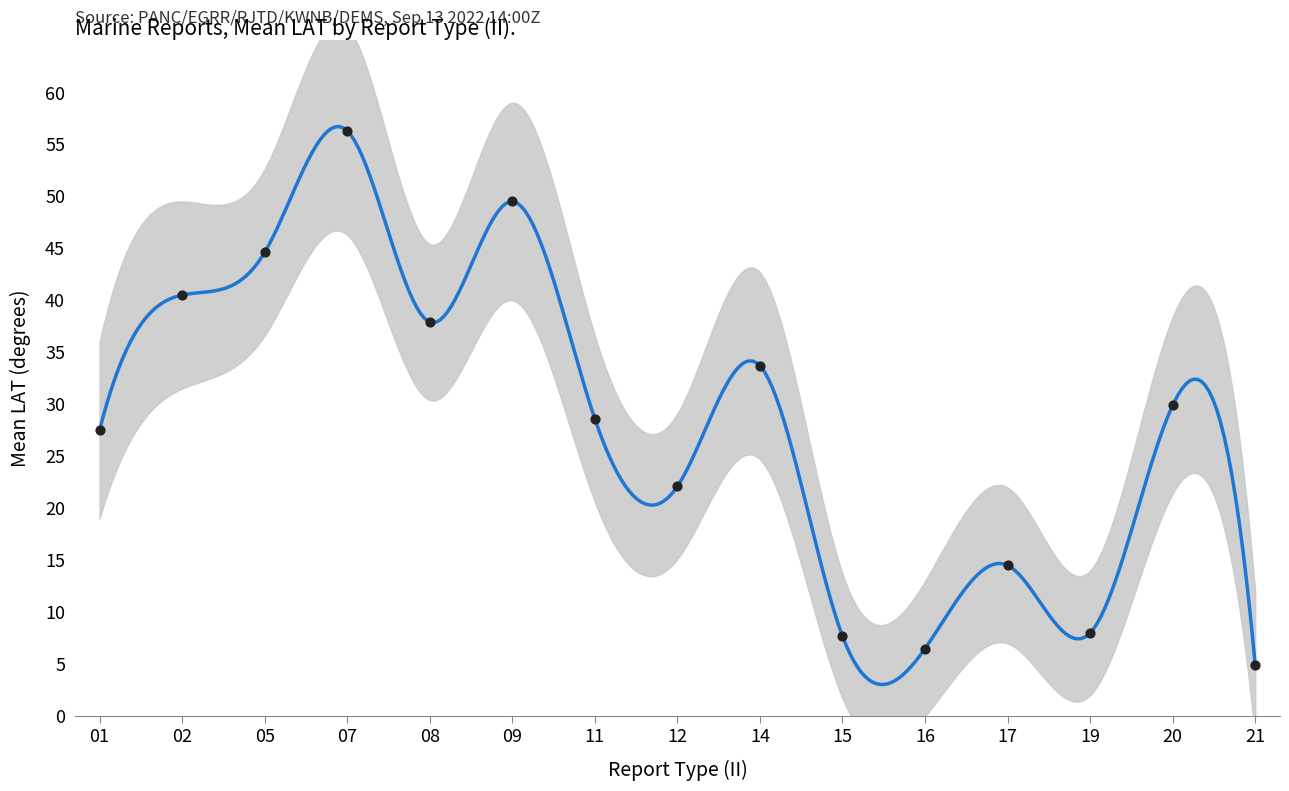

Which has a higher value, 08 or 12?

08